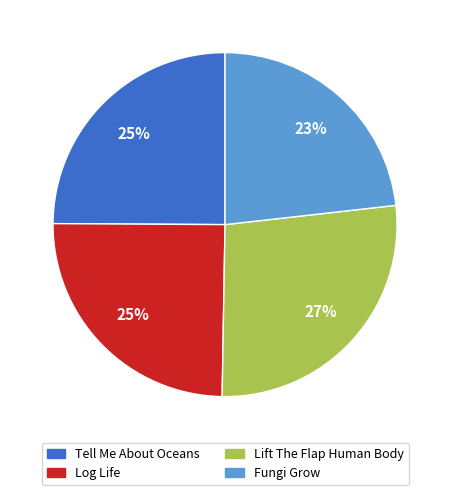

Which category has the biggest portion of the pie?

Lift The Flap Human Body